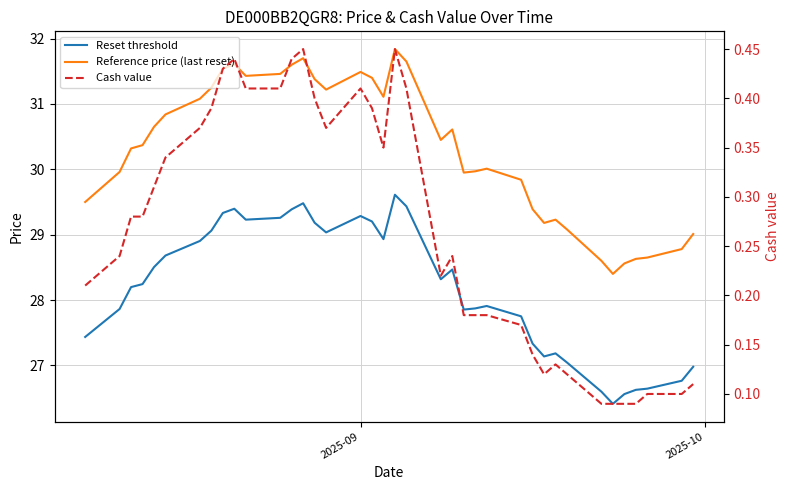

Does the chart have visible grid lines?

Yes